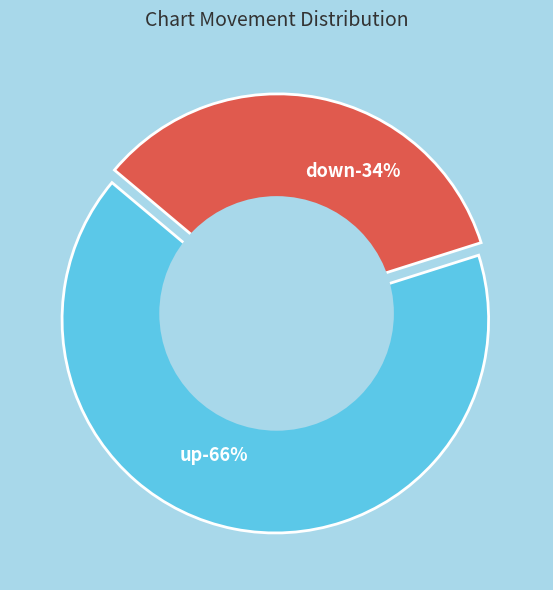

Which category has the biggest portion of the pie?

up